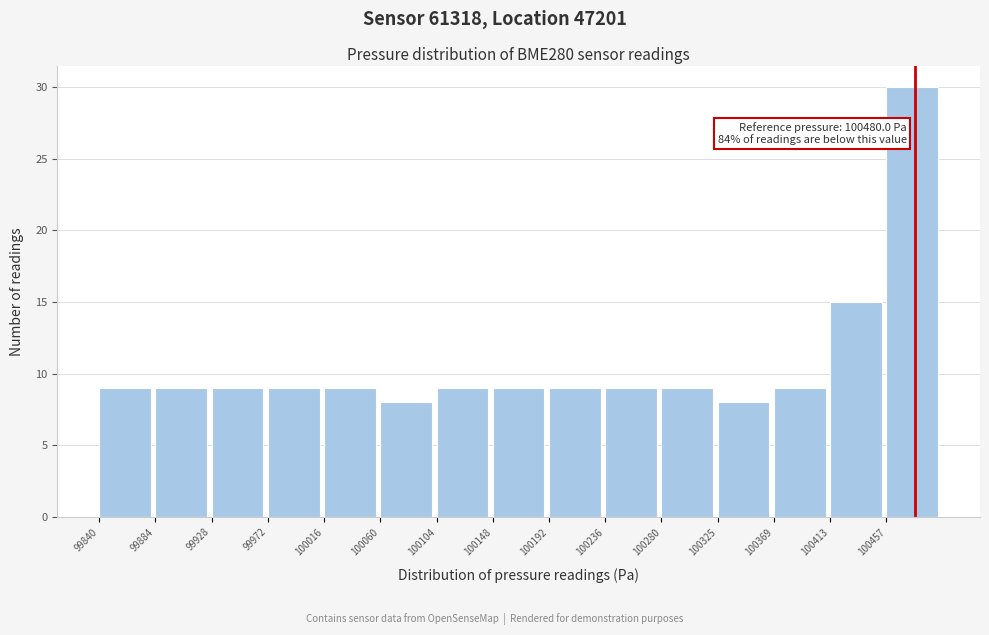

Over which range of the x-axis is the bar tallest?

100455 to 100500